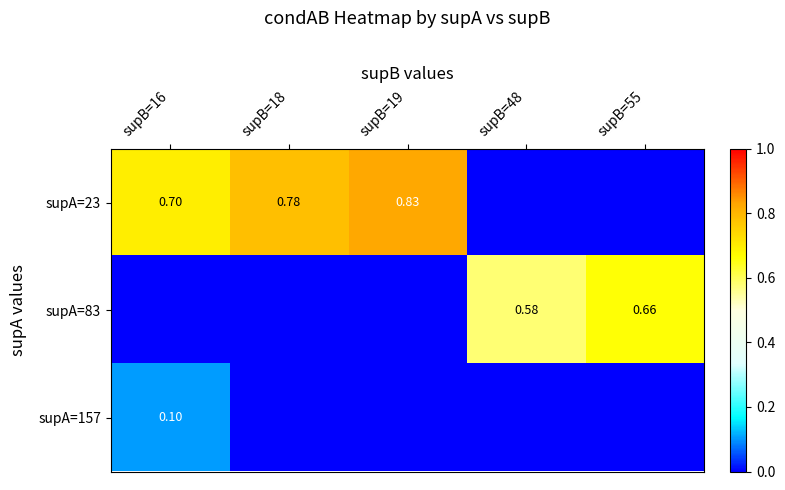

How many data points in supA=157 are above 0?

1